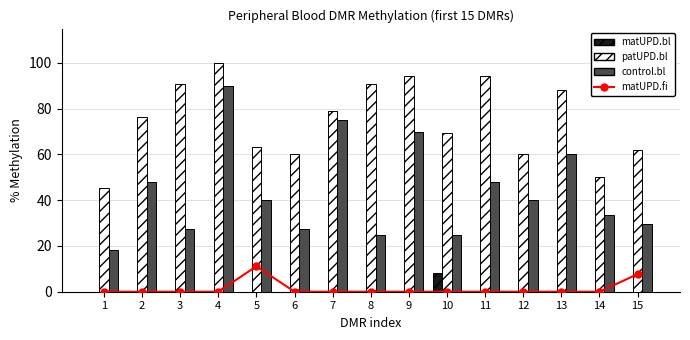

Rank the categories by matUPD.bl.percMeth value from highest to lowest.

10, 1, 2, 3, 4, 5, 6, 7, 8, 9, 11, 12, 13, 14, 15